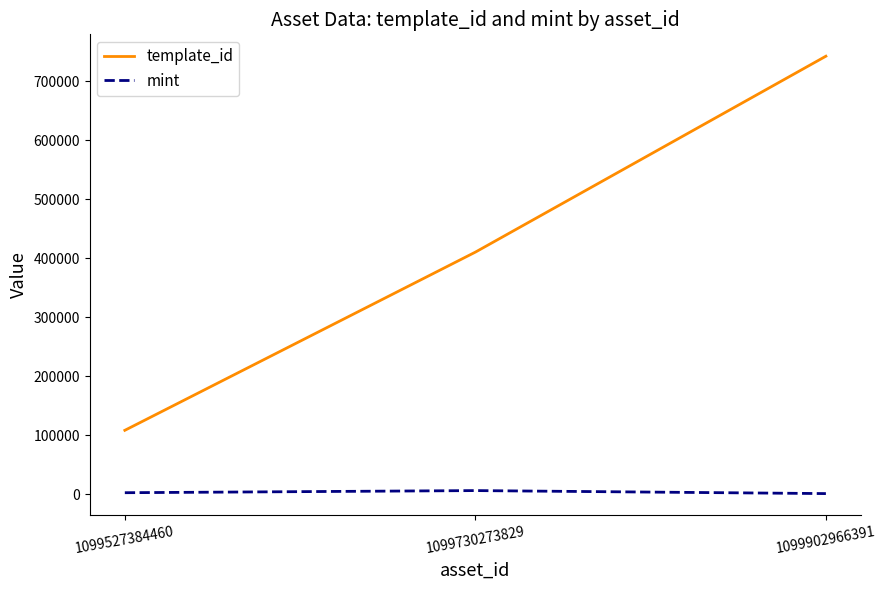

How many mint values are between 1285 and 6379?

3